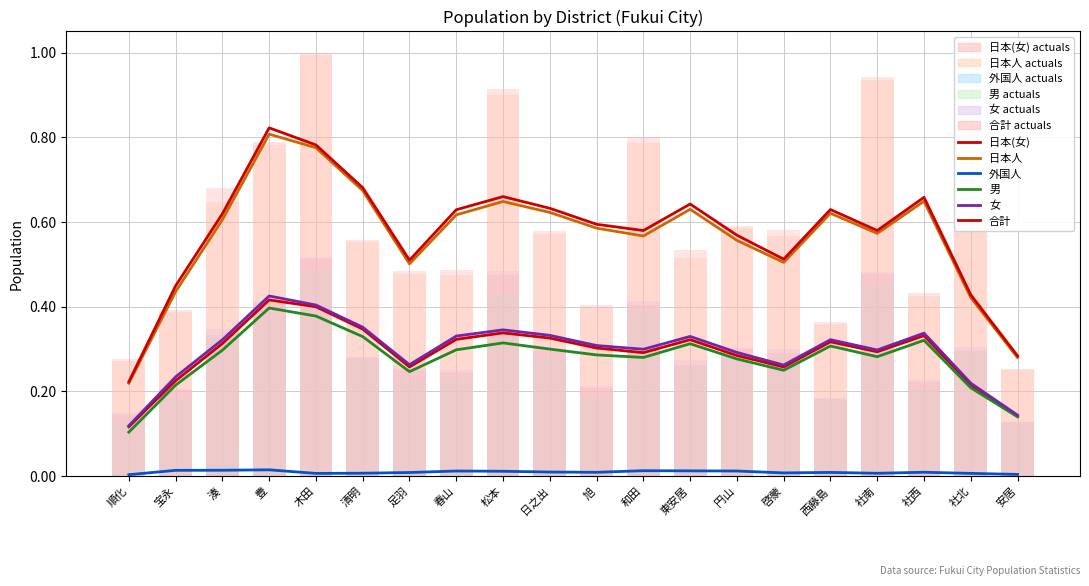

At which category does the chart reach its minimum across all series?

順化